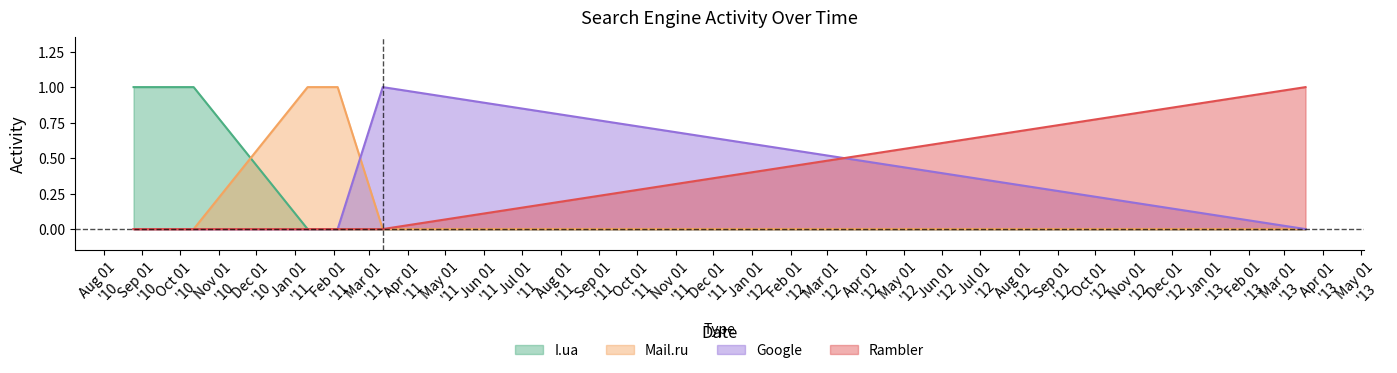

At how many categories does at least one series exceed 0?

10